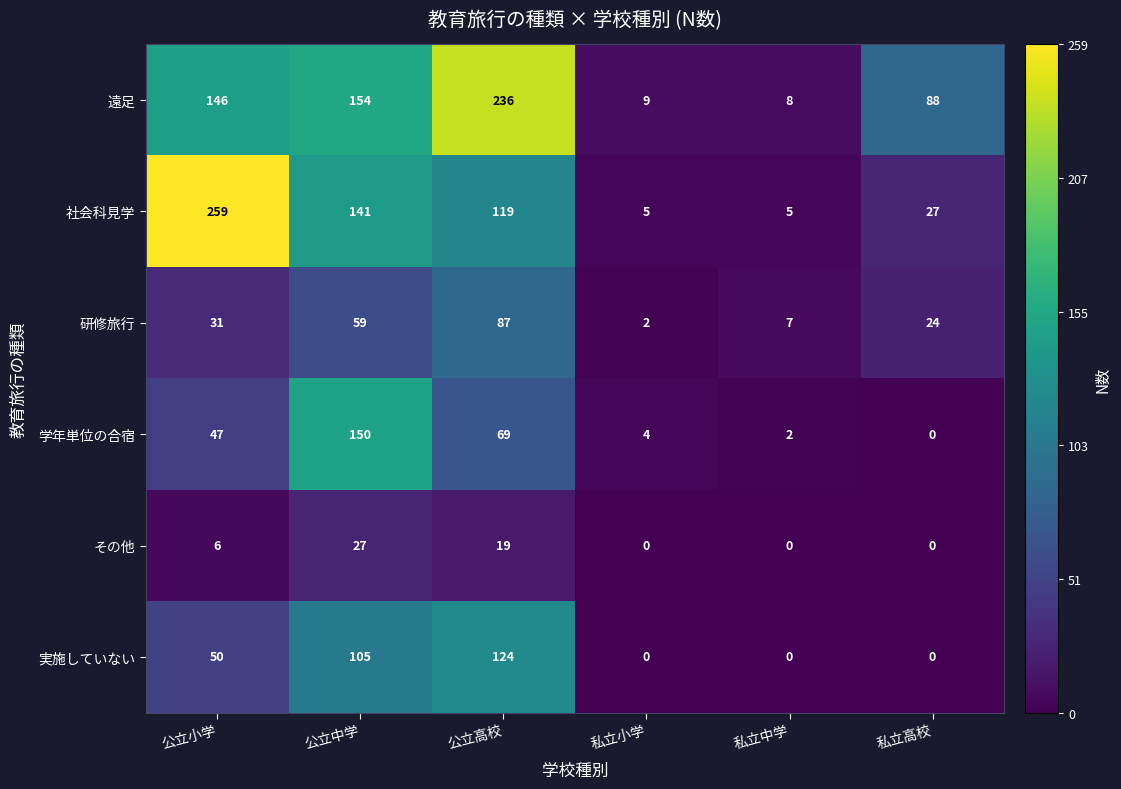

Rank the series at 公立小学 from highest to lowest value.

社会科見学, 遠足, 実施していない, 学年単位の合宿, 研修旅行, その他